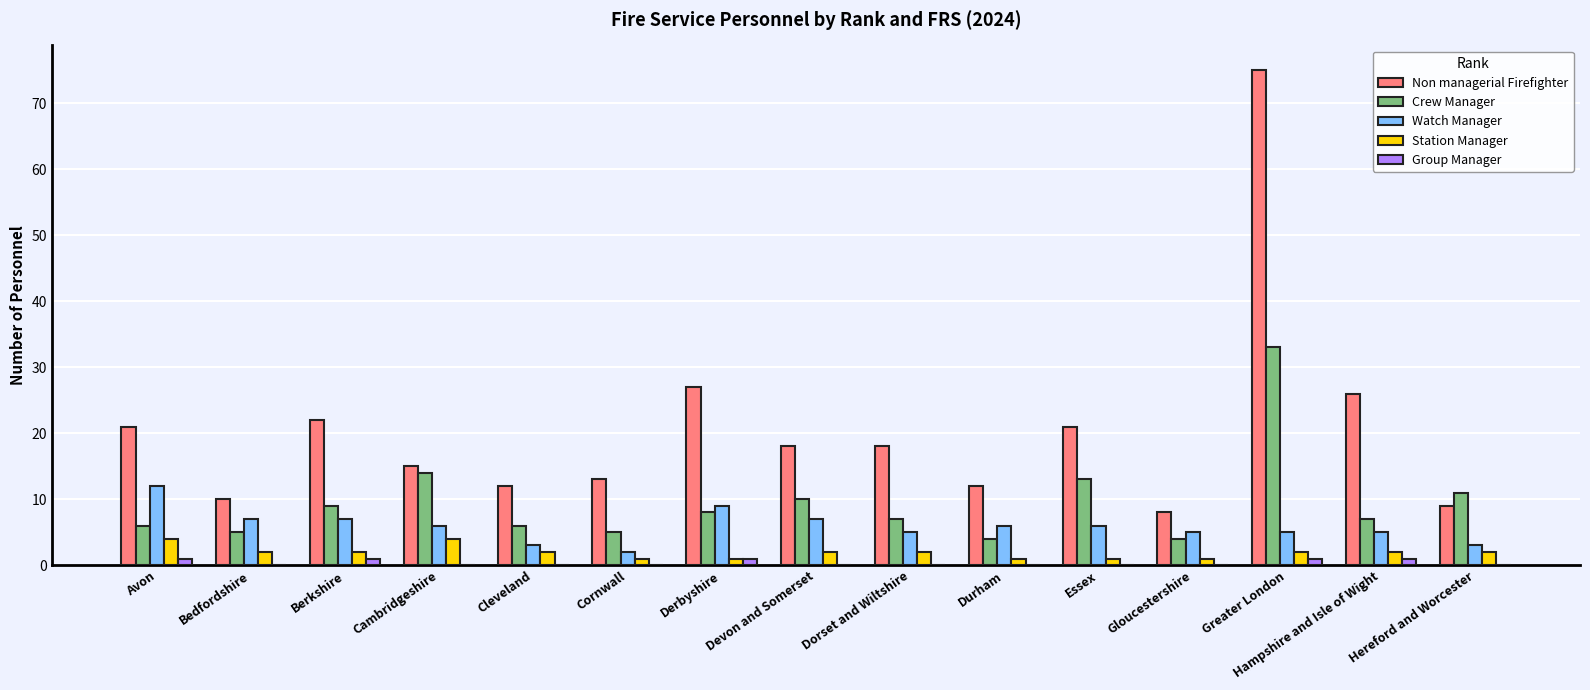

Count the number of data series in this chart.

5